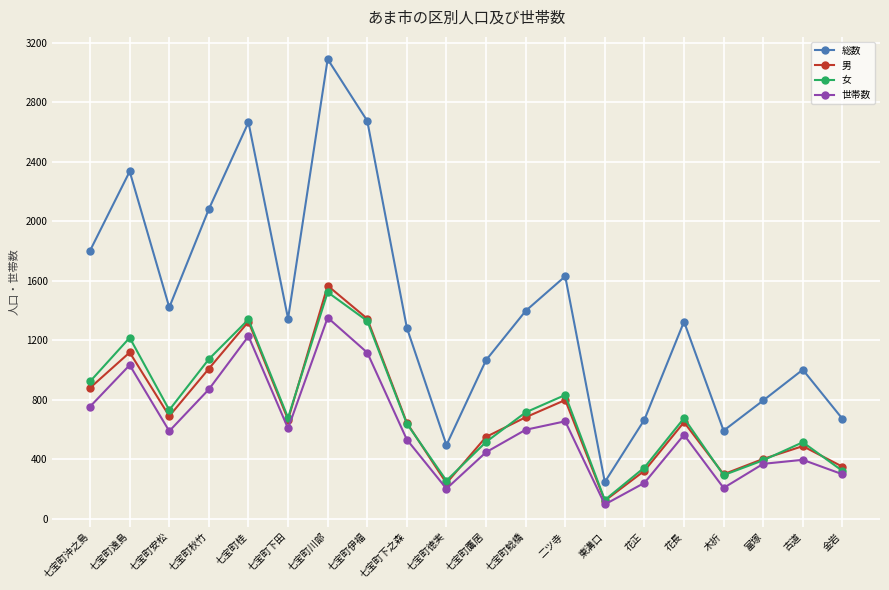

Rank the series by their maximum value, from highest to lowest.

総数, 男, 女, 世帯数